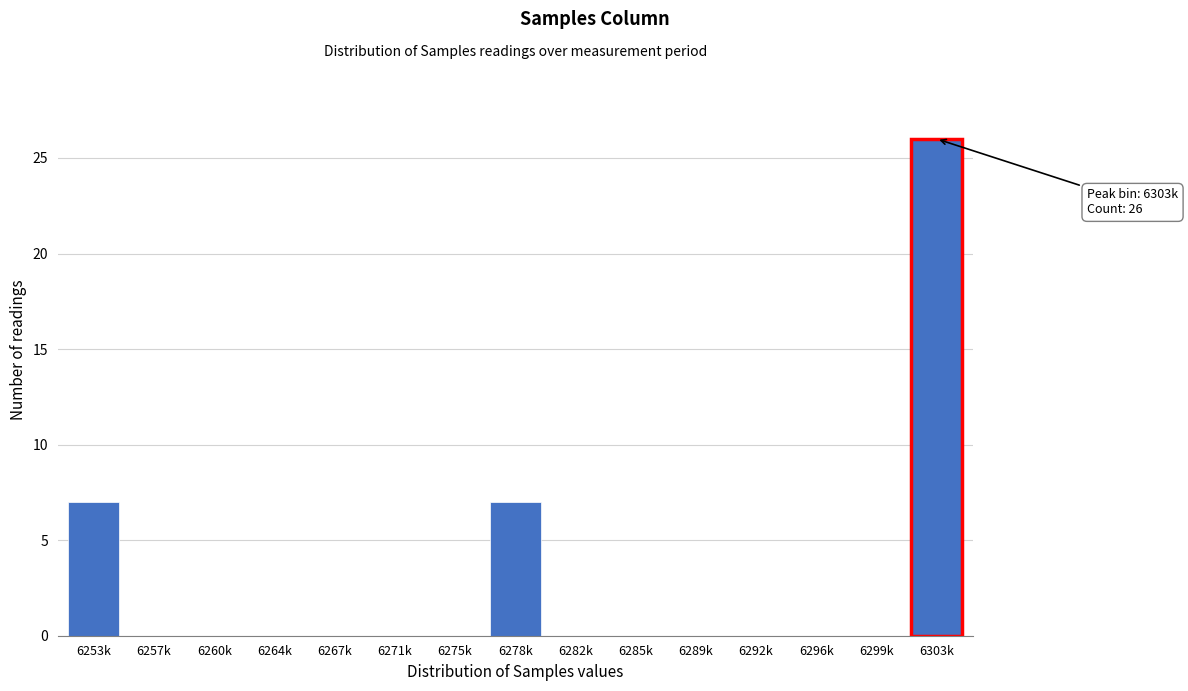

Reading left to right, list all the values displayed in this chart.

6253k=7	6257k=0	6260k=0	6264k=0	6267k=0	6271k=0	6275k=0	6278k=7	6282k=0	6285k=0	6289k=0	6292k=0	6296k=0	6299k=0	6303k=26